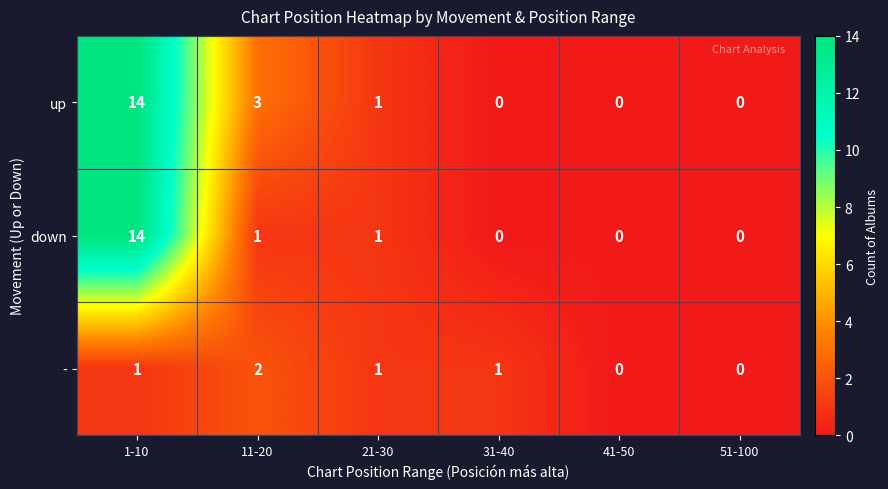

Reading right to left, list all the values displayed in this chart.

up: 51-100=0	41-50=0	31-40=0	21-30=1	11-20=3	1-10=14
down: 51-100=0	41-50=0	31-40=0	21-30=1	11-20=1	1-10=14
-: 51-100=0	41-50=0	31-40=1	21-30=1	11-20=2	1-10=1